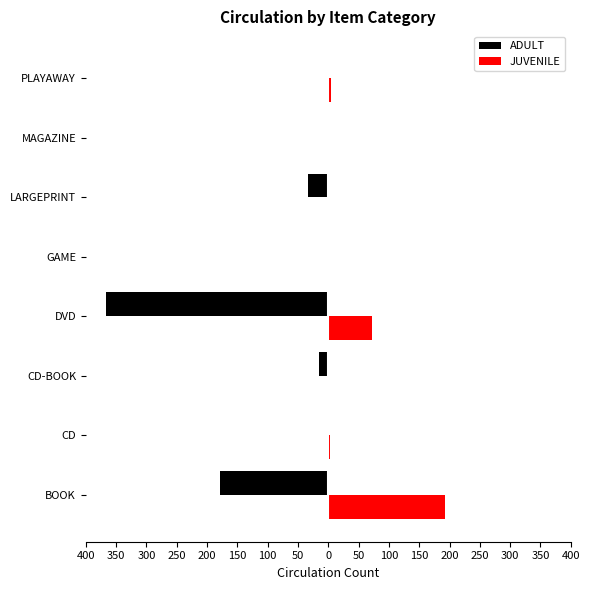

What is the difference between the second highest and minimum values in the JUVENILE series?

72